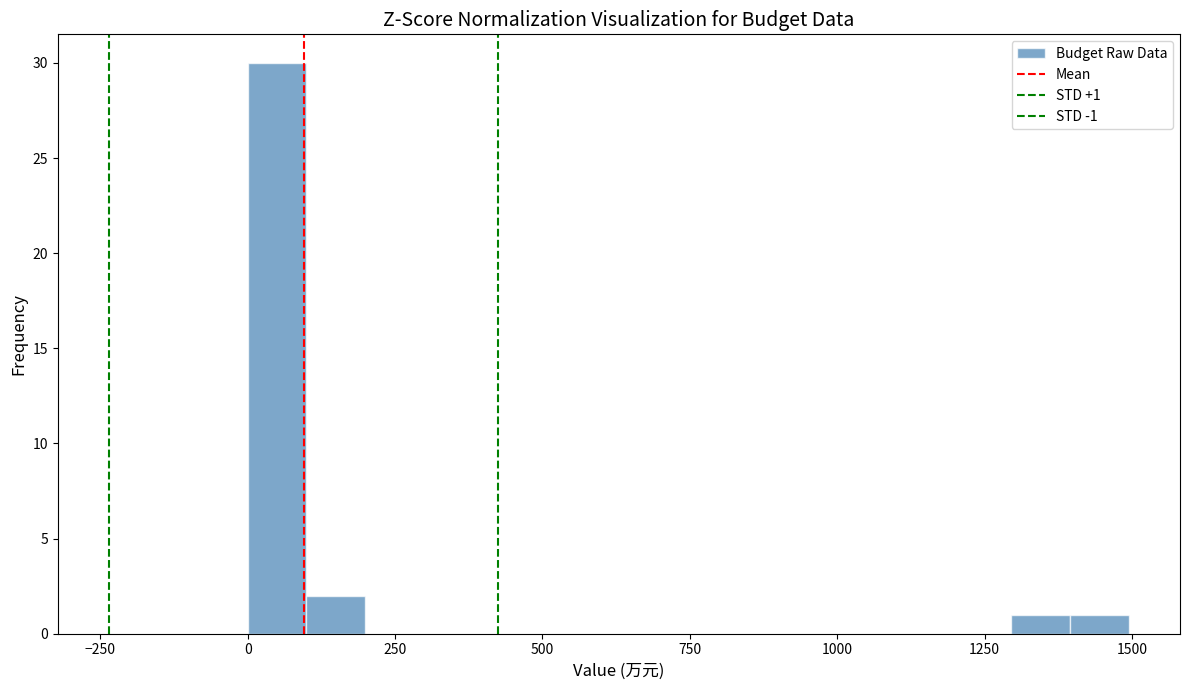

Around what value on the x-axis is the tallest bar? Give the approximate position of its centre, as read against the axis.

50